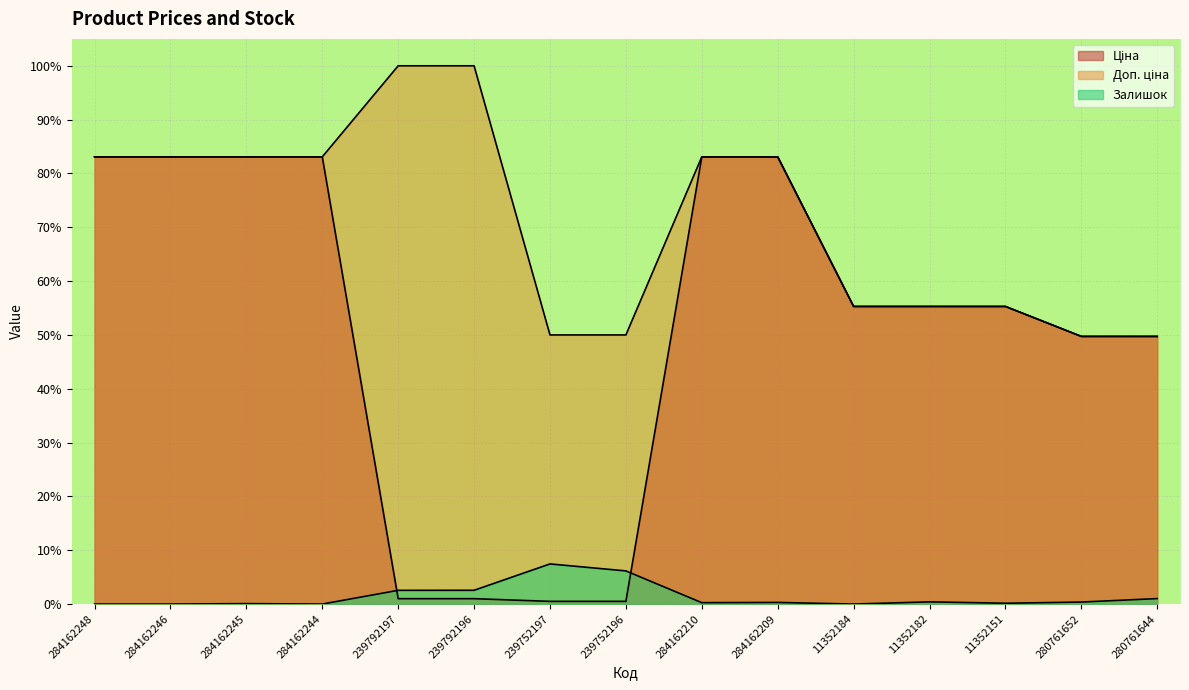

Does the chart display data point markers on the line(s)?

No